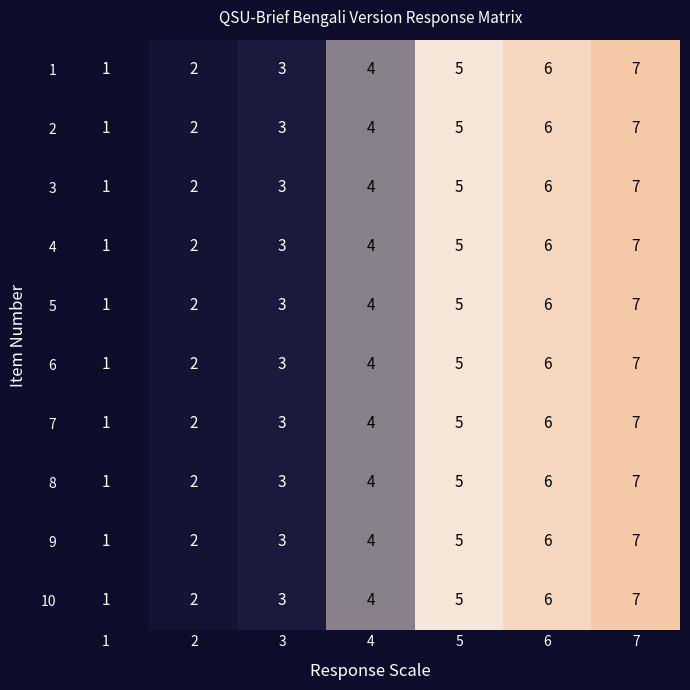

What is the greatest value displayed?

7